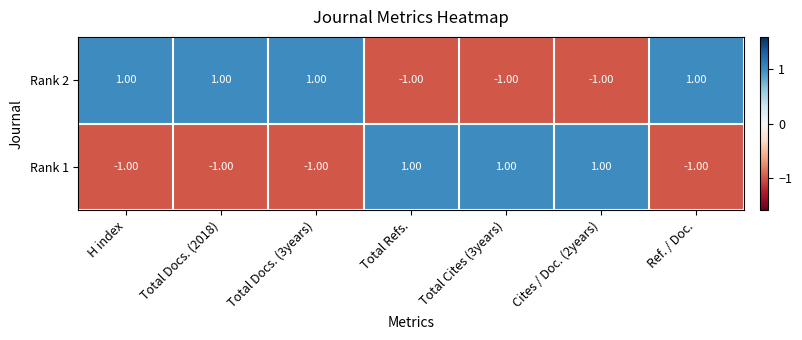

At how many categories does at least one series exceed 0?

7